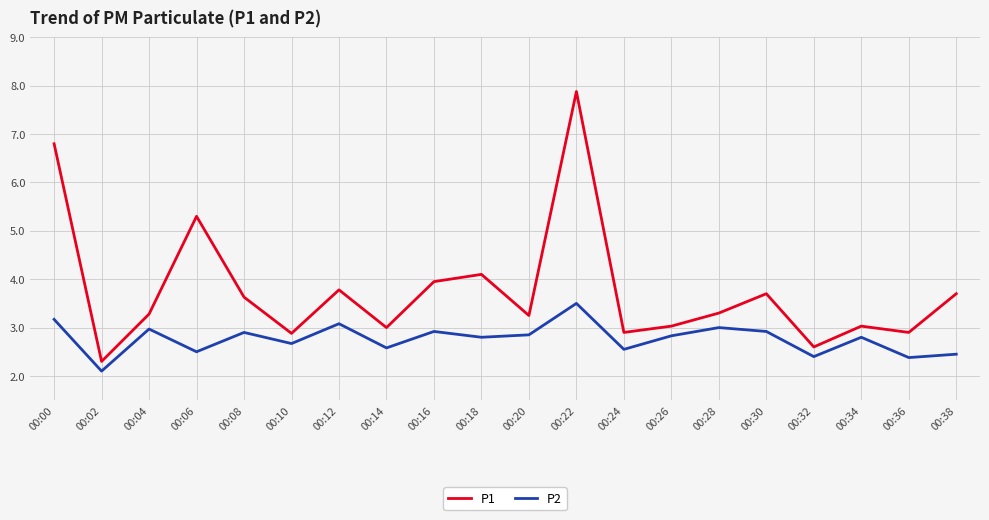

Which series has the largest range (max minus min)?

P1